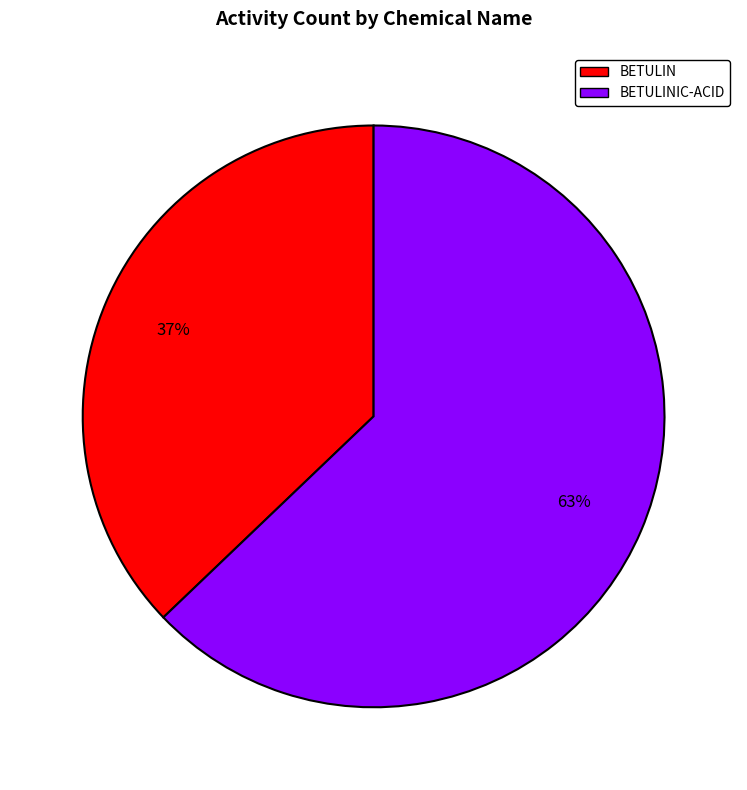

To the nearest percent, what is the difference between the largest and smallest slice percentages?

26%